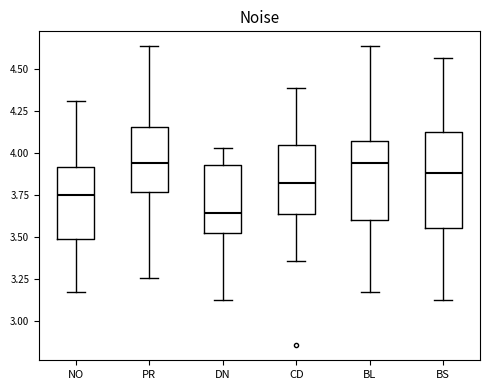

Reading left to right, read every box against the y-axis: the position of its median line, the range the box covers, and the ends of its whiskers. The values are not printed on the chart, so give them approximately, as read against the axis.

NO: median 3.75, box 3.50 to 3.90, whiskers 3.15 to 4.30
PR: median 3.95, box 3.75 to 4.15, whiskers 3.25 to 4.65
DN: median 3.65, box 3.55 to 3.95, whiskers 3.15 to 4.05
CD: median 3.80, box 3.65 to 4.05, whiskers 3.35 to 4.40
BL: median 3.95, box 3.60 to 4.05, whiskers 3.15 to 4.65
BS: median 3.90, box 3.55 to 4.15, whiskers 3.15 to 4.55